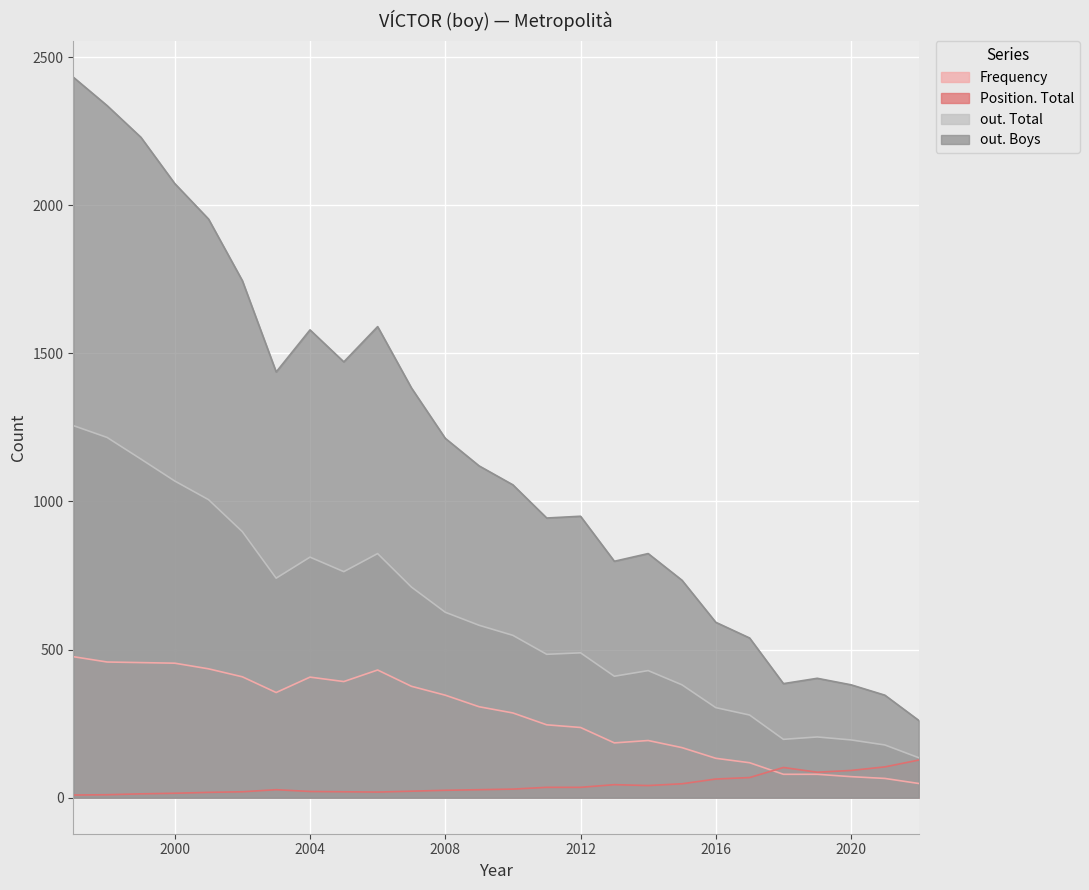

What is the minimum value shown in the chart?

9